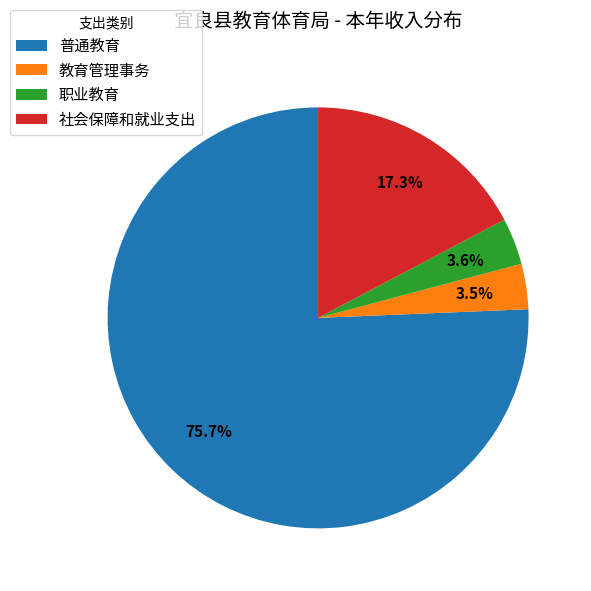

Which slice is the largest?

普通教育